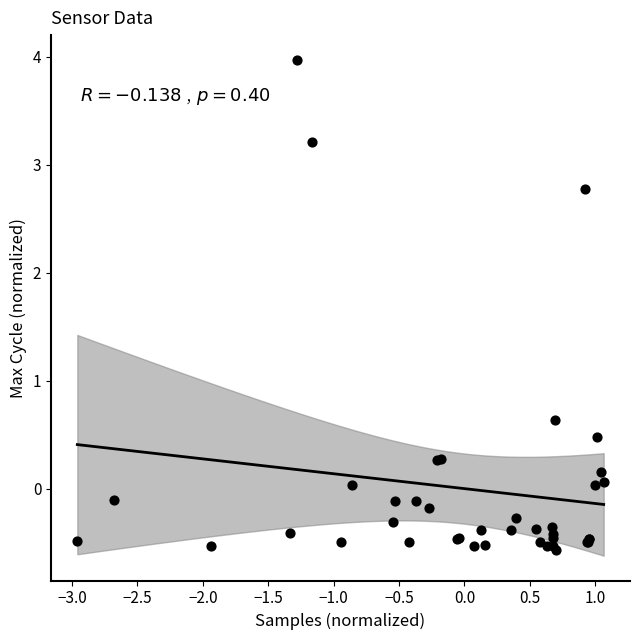

What Y value in the scatter plot is closest to 1?

0.6